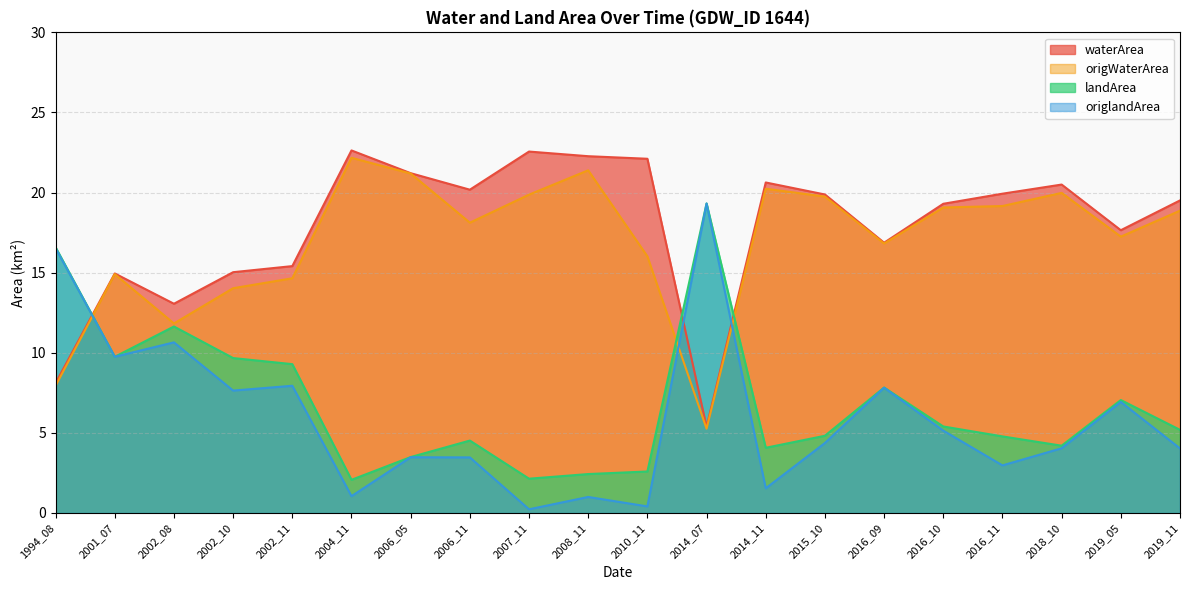

What is the value of the origlandArea point at the 14th from the left?

4.4